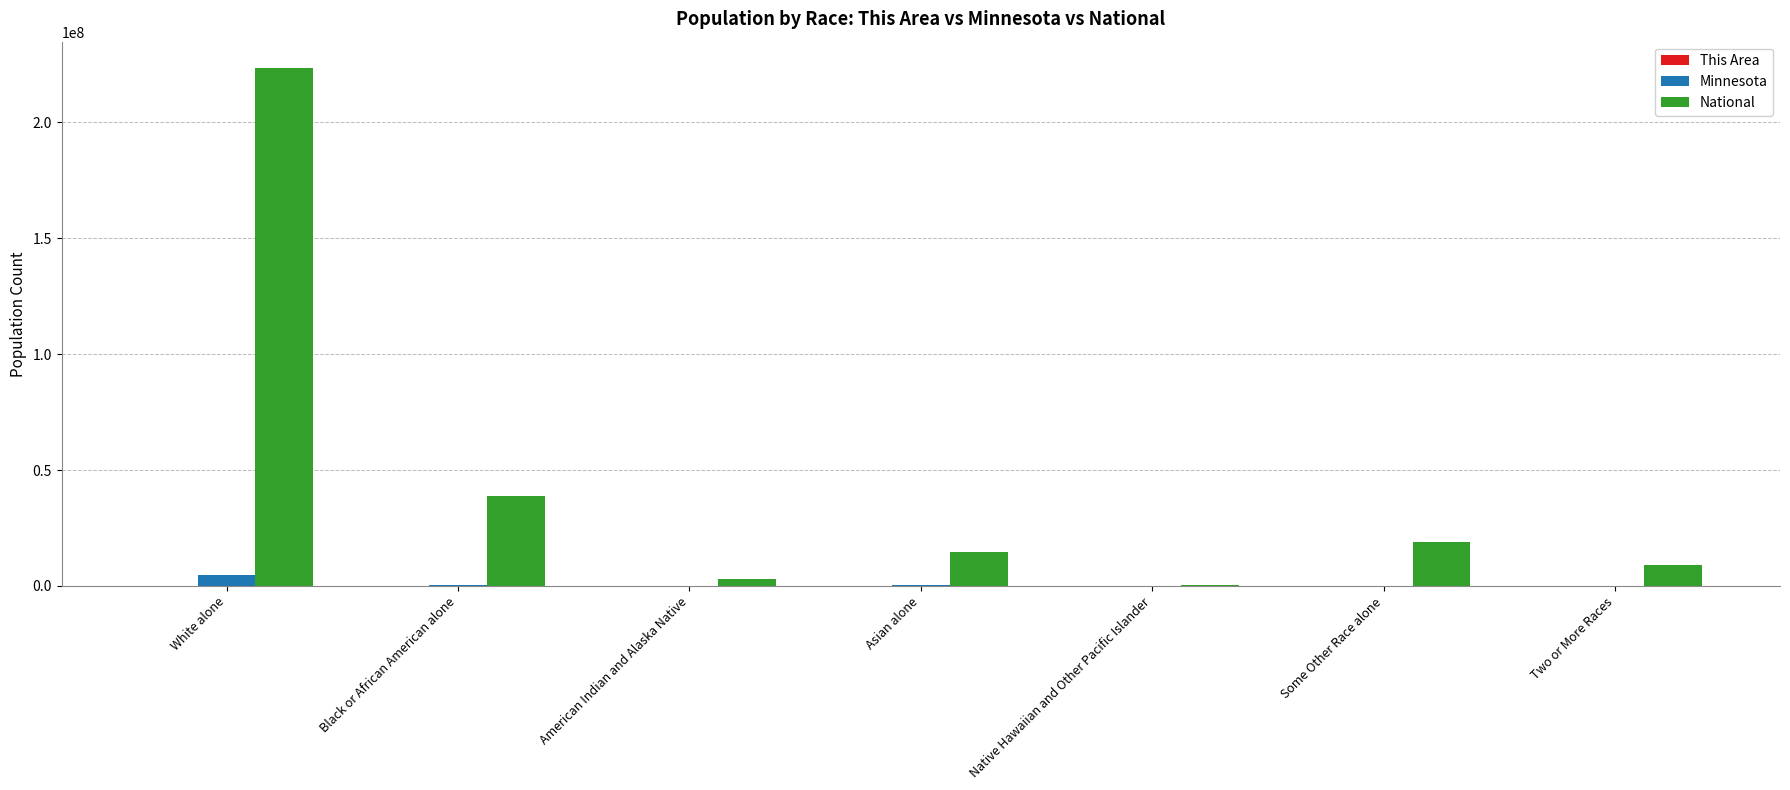

How many groups of bars are there?

7